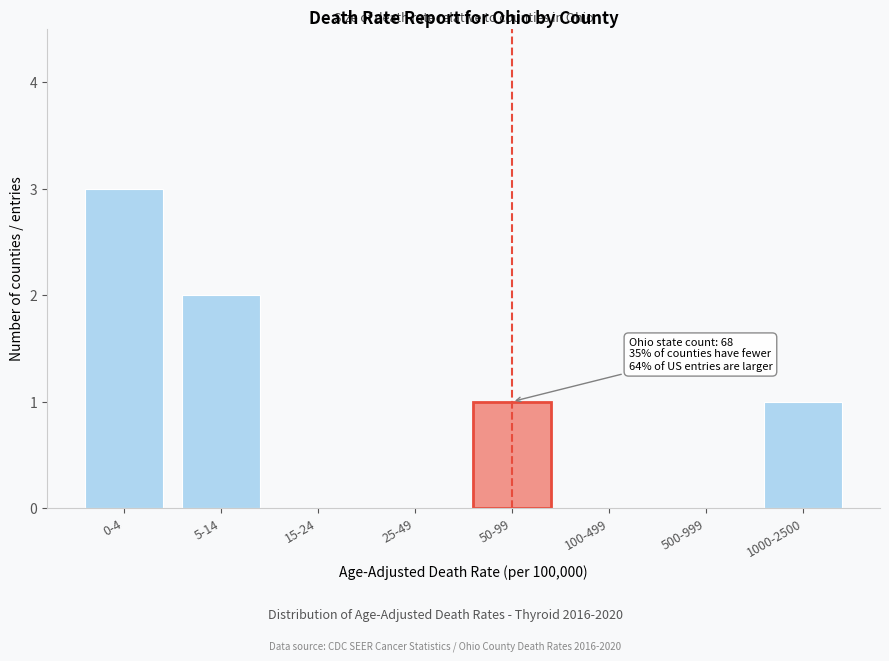

Reading left to right, extract all data points from this chart.

0-4=3	5-14=2	15-24=0	25-49=0	50-99=1	100-499=0	500-999=0	1000-2500=1